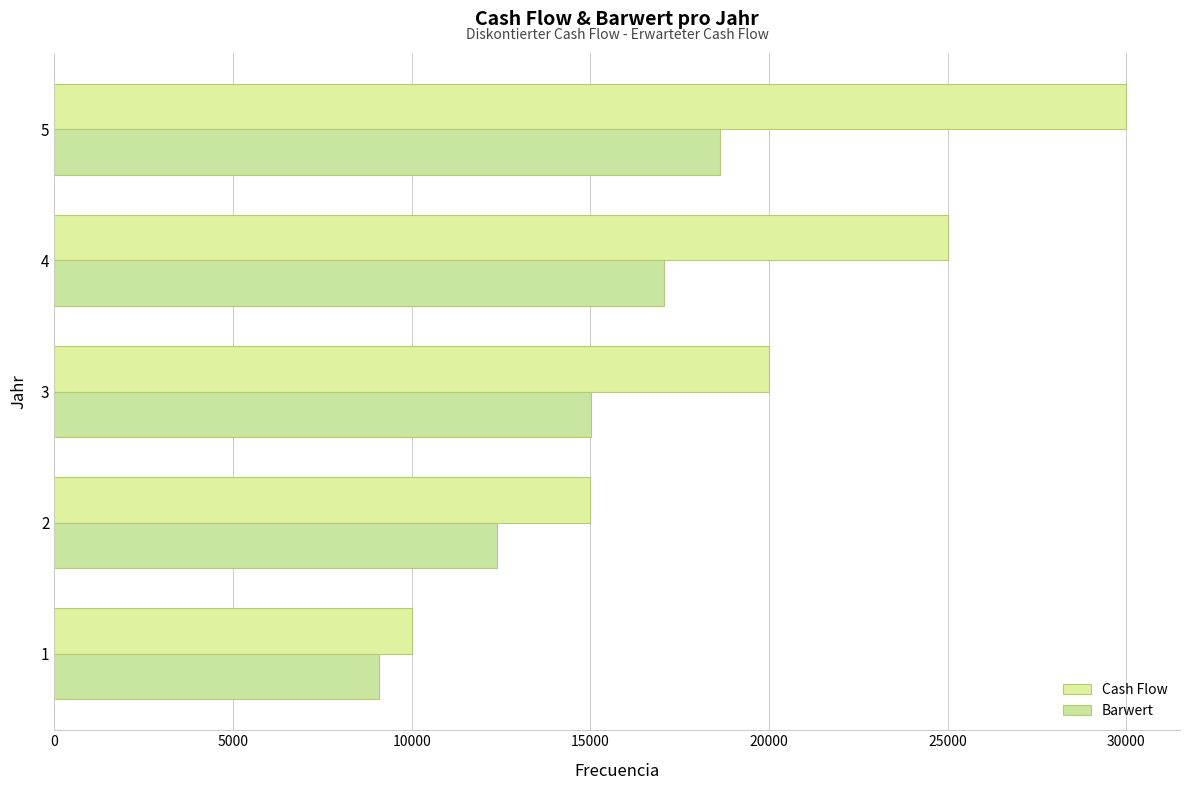

How many data points in Cash Flow are less than 20000?

2